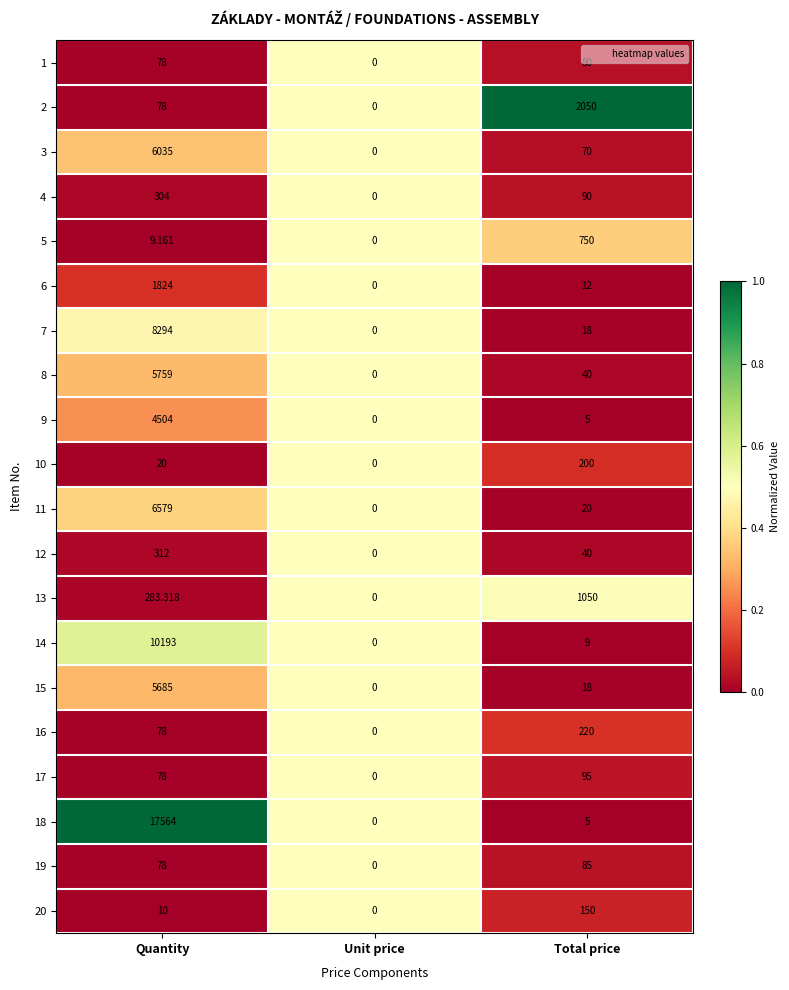

At which category is the sum across all series the highest?

Quantity